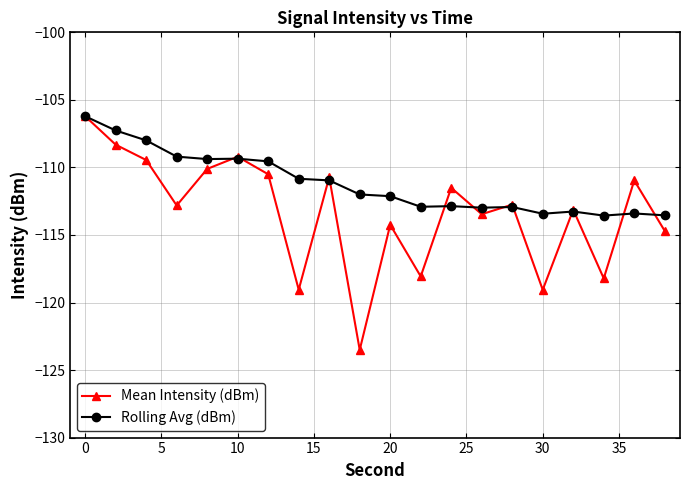

Rank the series by their average value, from highest to lowest.

Rolling Avg (dBm), Mean Intensity (dBm)